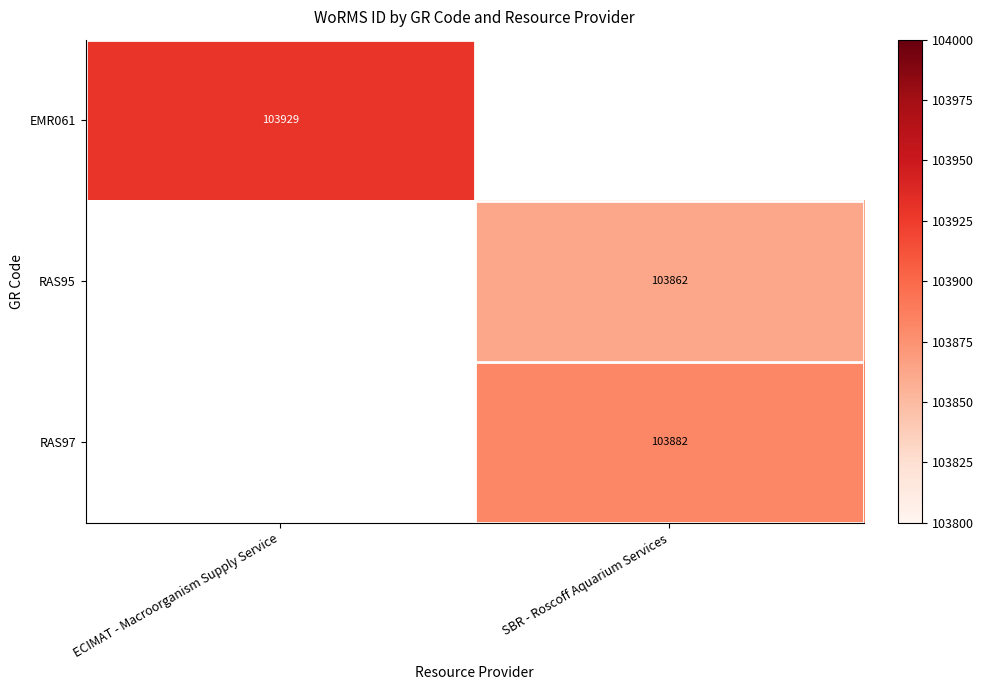

True or false: RAS95 has a value of 103862 at SBR - Roscoff Aquarium Services.

True